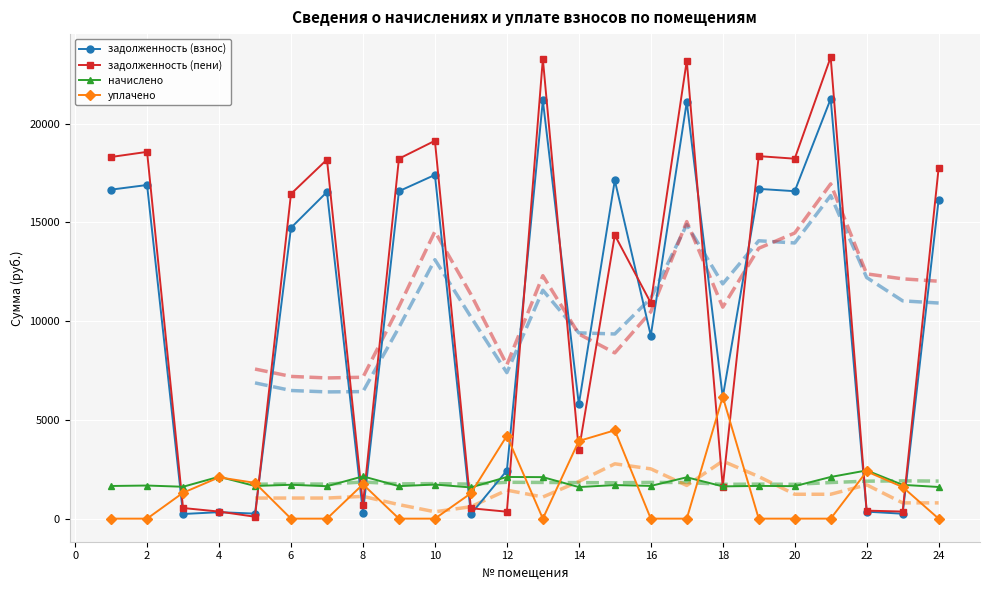

Is the value of задолженность (пени) at 24 greater than the value of уплачено at 16?

Yes